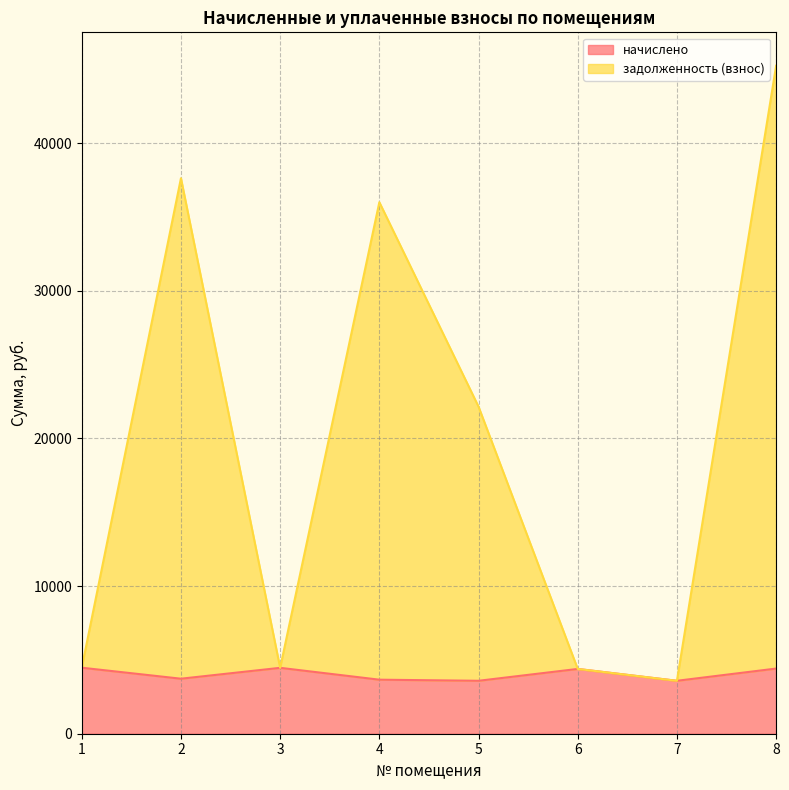

At 2, list the series in order from smallest to largest.

начислено, задолженность (взнос)